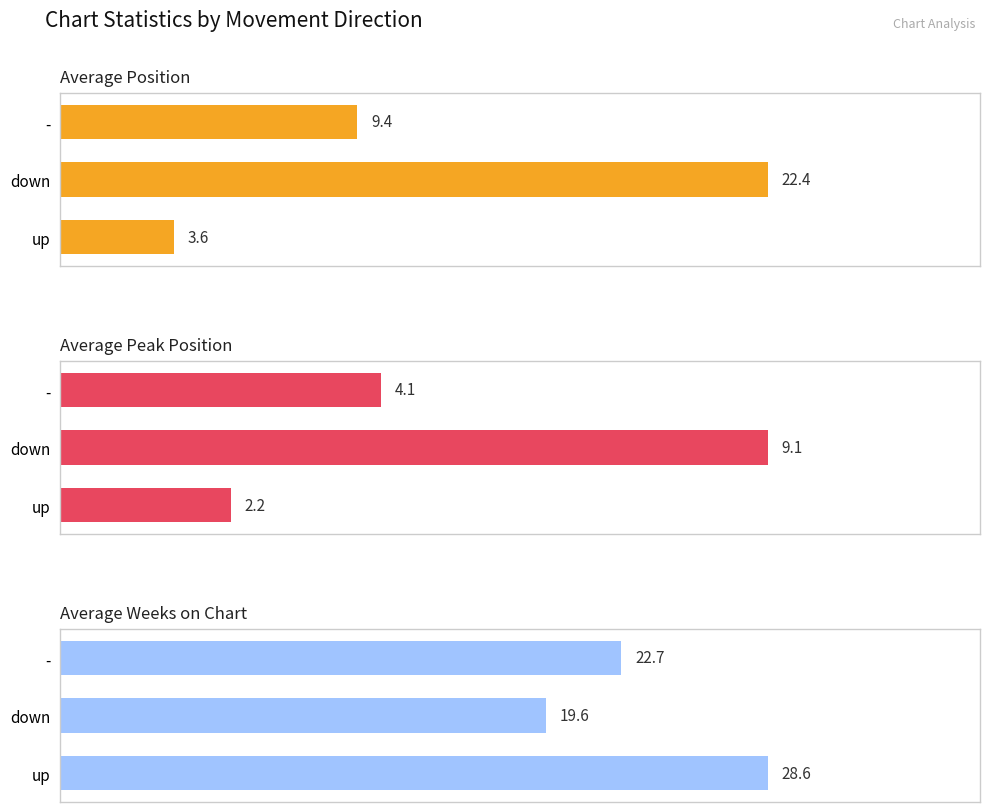

Count the number of data series in this chart.

3